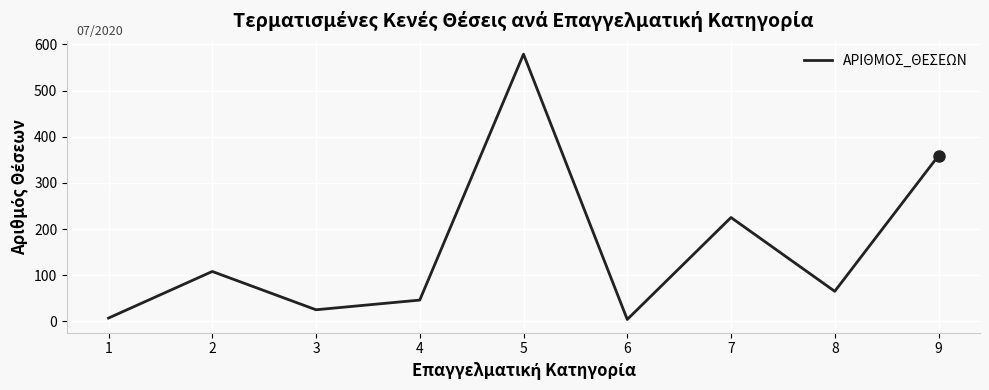

What is the change in value from 6 to 8?

+61